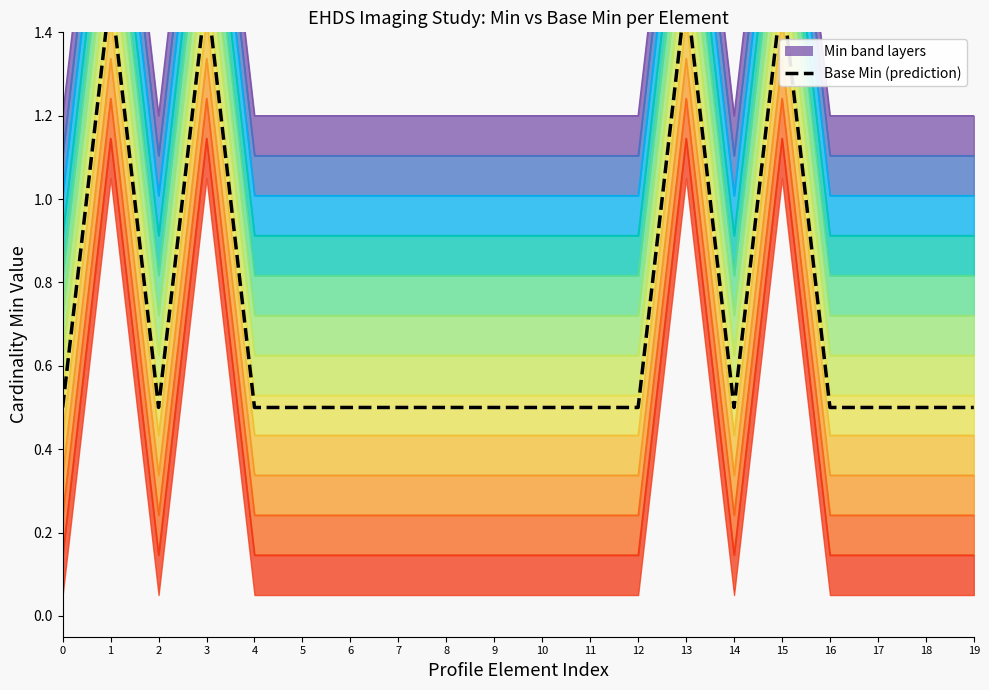

Reading left to right, what are all the values shown in this chart?

0=0.5	1=1.5	2=0.5	3=1.5	4=0.5	5=0.5	6=0.5	7=0.5	8=0.5	9=0.5	10=0.5	11=0.5	12=0.5	13=1.5	14=0.5	15=1.5	16=0.5	17=0.5	18=0.5	19=0.5